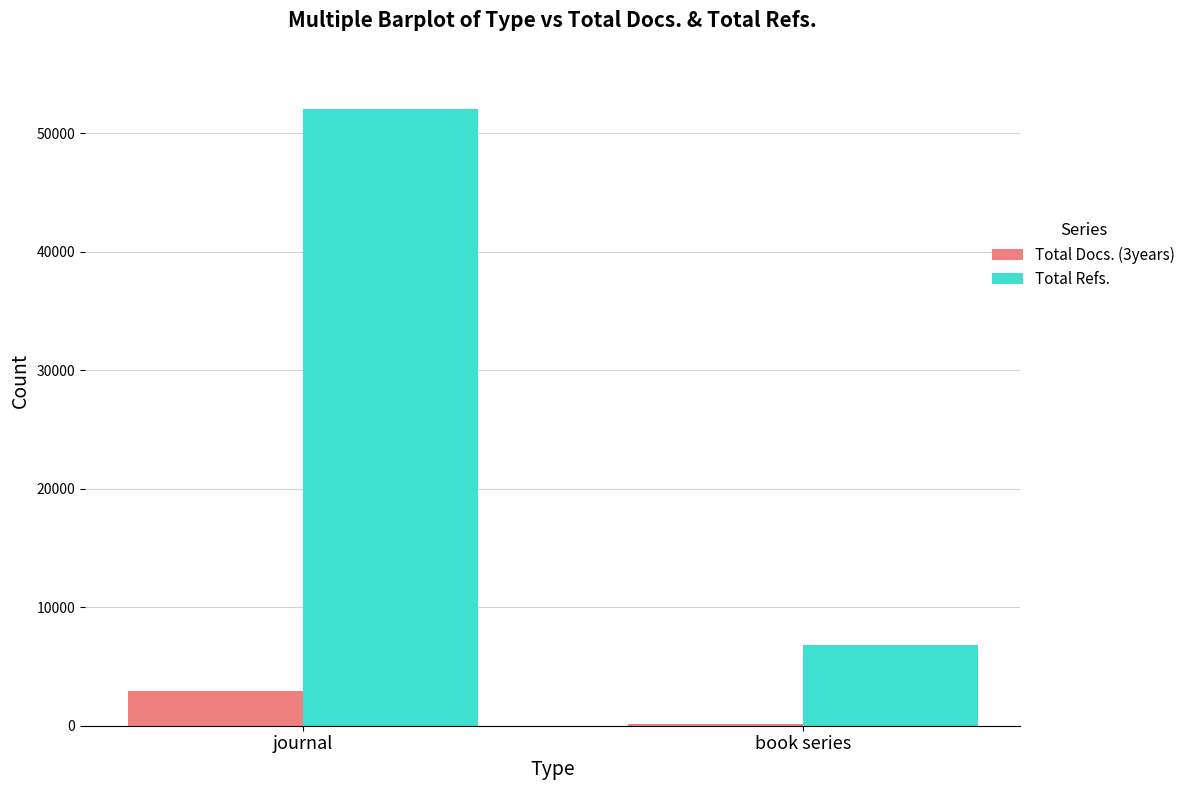

What is the label of the 2nd bar from the left?

book series